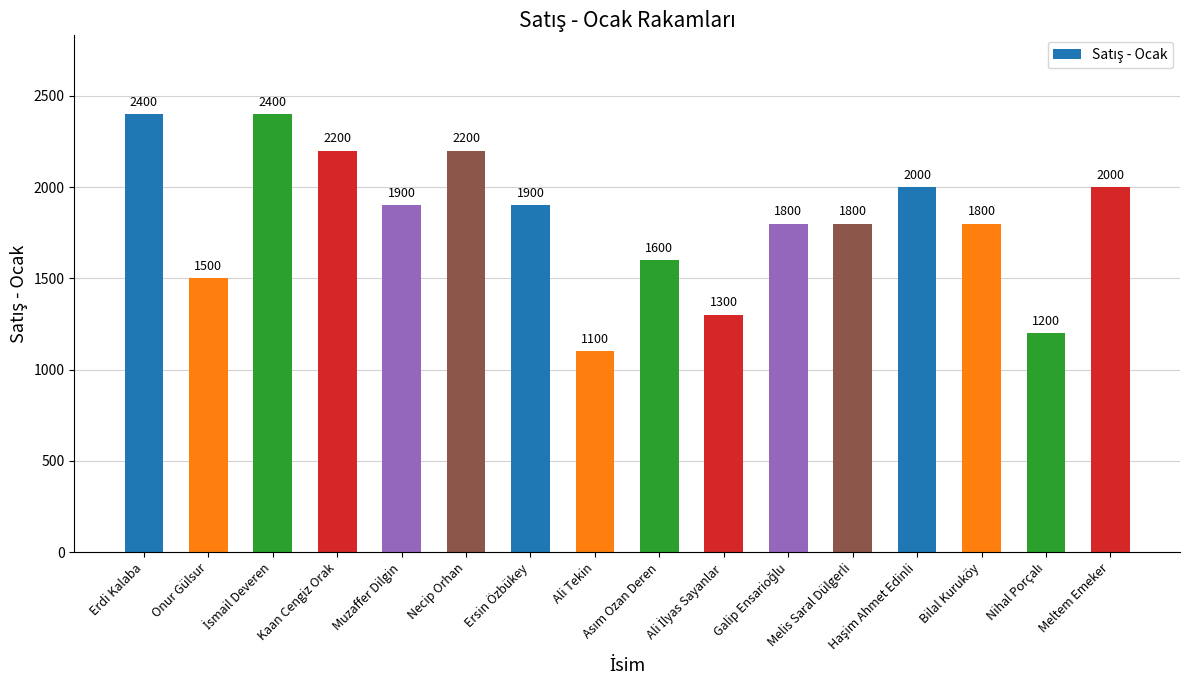

What is the label of the 11th bar from the right?

Necip Orhan